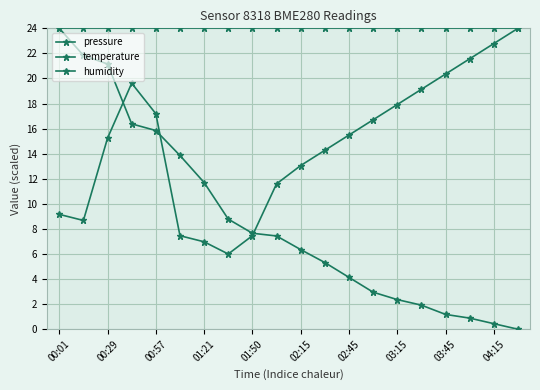

Is this an area chart (filled region under the line)?

No